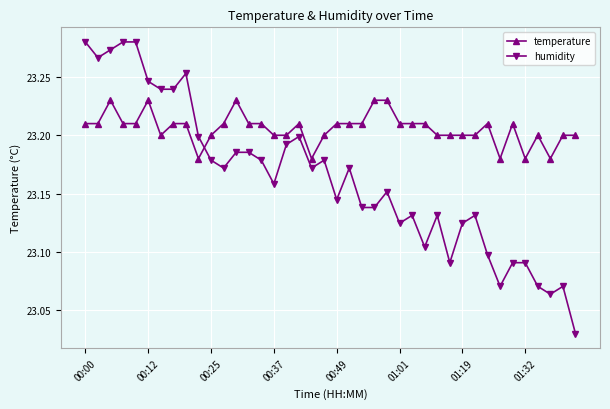

How many times do humidity and temperature cross each other?

1